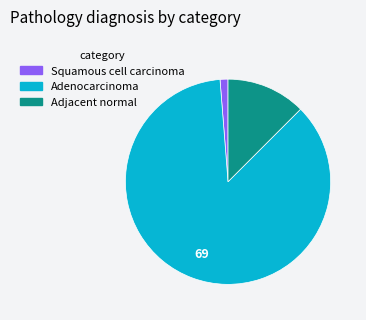

How many slices are in this pie chart?

3